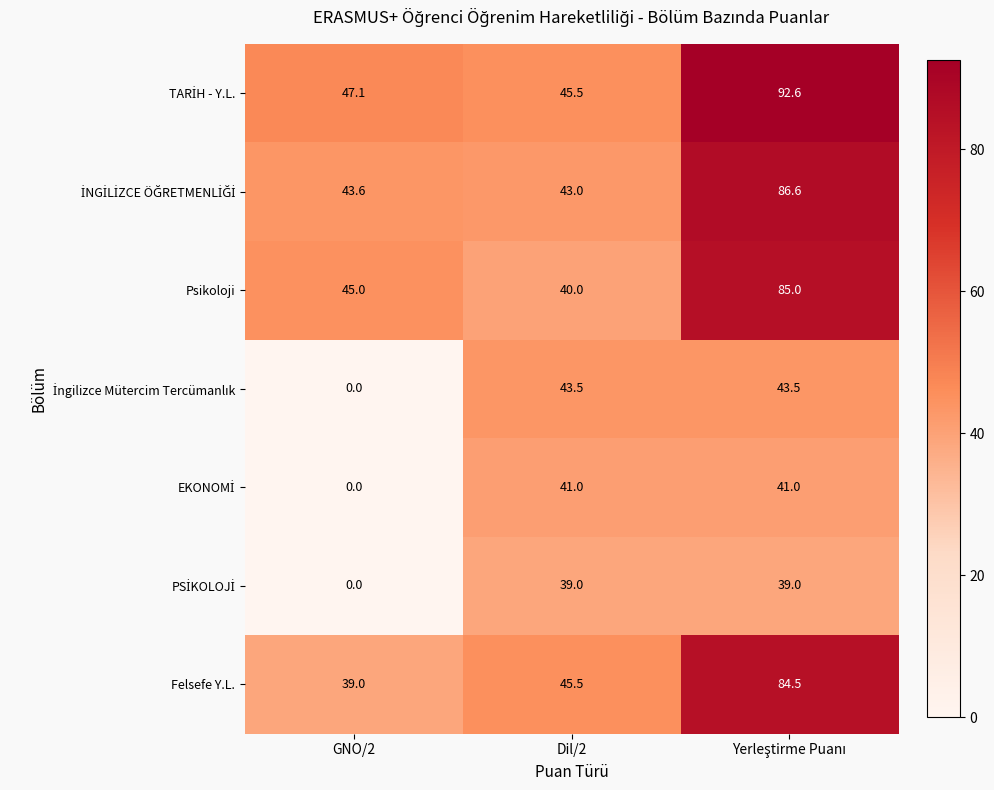

At how many categories does at least one series exceed 15?

3